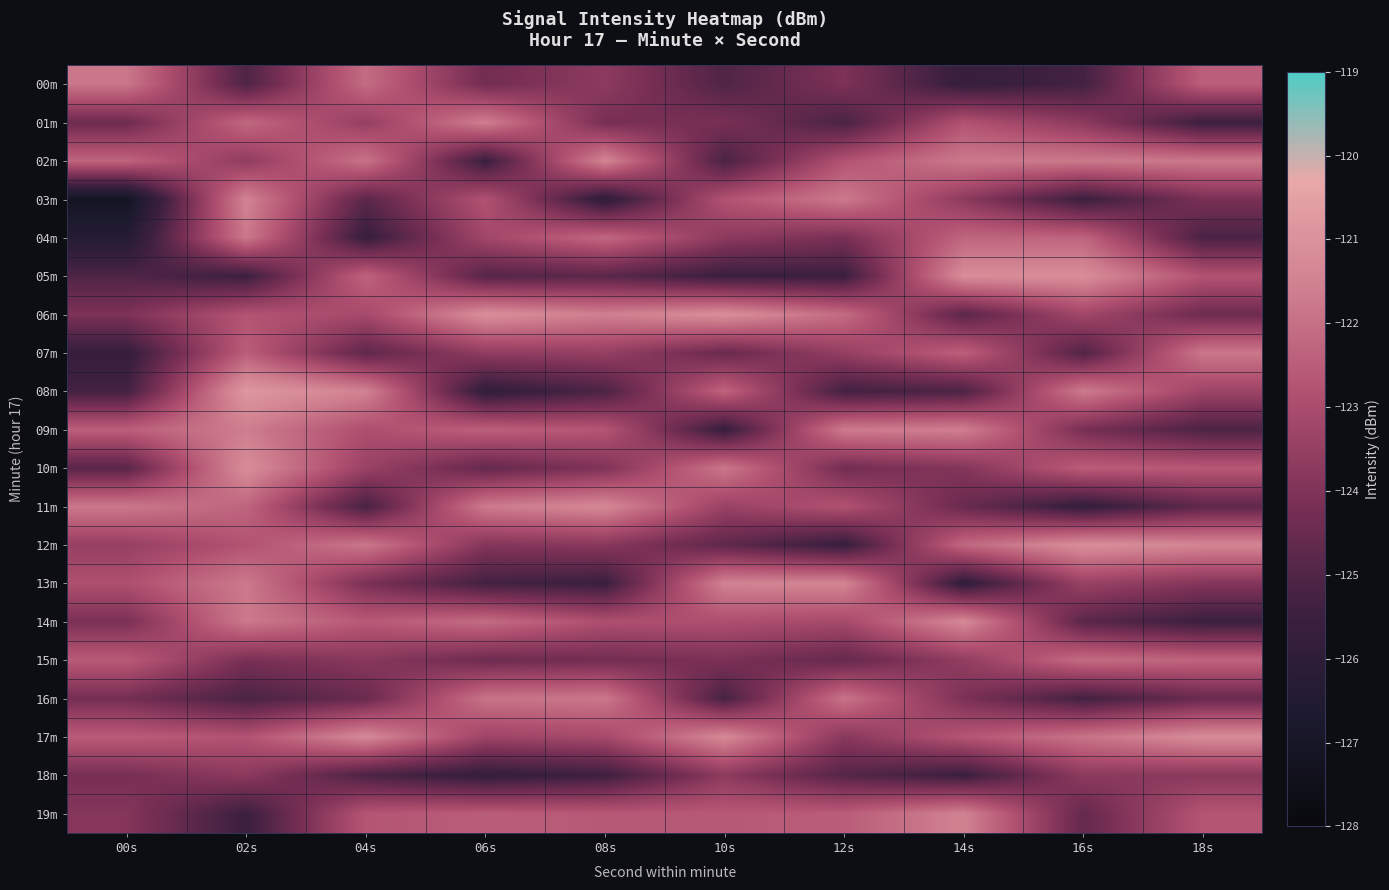

Reading left to right, transcribe all the data shown in this chart.

00m: 00s=-121.8	02s=-125.0	04s=-122.1	06s=-124.3	08s=-123.7	10s=-125.0	12s=-124.1	14s=-125.7	16s=-125.3	18s=-122.4
01m: 00s=-124.4	02s=-122.2	04s=-123.5	06s=-121.6	08s=-124.2	10s=-124.2	12s=-125.1	14s=-122.8	16s=-123.7	18s=-125.5
02m: 00s=-122.3	02s=-123.6	04s=-121.9	06s=-125.5	08s=-121.4	10s=-125.1	12s=-122.8	14s=-121.7	16s=-121.8	18s=-121.8
03m: 00s=-127.2	02s=-121.5	04s=-124.8	06s=-122.8	08s=-125.9	10s=-122.8	12s=-121.7	14s=-123.7	16s=-125.5	18s=-124.2
04m: 00s=-126.3	02s=-121.8	04s=-125.6	06s=-123.2	08s=-122.2	10s=-123.7	12s=-124.2	14s=-122.3	16s=-122.3	18s=-125.1
05m: 00s=-125.0	02s=-125.5	04s=-122.3	06s=-124.9	08s=-124.8	10s=-125.5	12s=-125.5	14s=-121.1	16s=-121.1	18s=-122.8
06m: 00s=-124.1	02s=-122.8	04s=-123.1	06s=-121.1	08s=-121.6	10s=-121.1	12s=-122.1	14s=-124.8	16s=-123.2	18s=-124.4
07m: 00s=-125.7	02s=-122.5	04s=-124.7	06s=-123.6	08s=-123.5	10s=-124.5	12s=-123.5	14s=-122.4	16s=-125.0	18s=-121.8
08m: 00s=-125.3	02s=-120.8	04s=-121.5	06s=-125.8	08s=-125.1	10s=-122.3	12s=-125.3	14s=-125.1	16s=-121.7	18s=-123.3
09m: 00s=-122.4	02s=-121.6	04s=-122.9	06s=-122.4	08s=-122.7	10s=-125.6	12s=-121.7	14s=-121.6	16s=-124.2	18s=-125.1
10m: 00s=-124.8	02s=-121.1	04s=-123.4	06s=-124.6	08s=-124.0	10s=-121.8	12s=-124.3	14s=-123.9	16s=-122.5	18s=-122.6
11m: 00s=-121.8	02s=-122.3	04s=-125.2	06s=-121.7	08s=-121.3	10s=-123.4	12s=-122.8	14s=-124.5	16s=-125.7	18s=-124.7
12m: 00s=-123.5	02s=-122.8	04s=-121.8	06s=-123.9	08s=-123.8	10s=-124.7	12s=-125.6	14s=-122.2	16s=-121.1	18s=-121.4
13m: 00s=-122.9	02s=-121.7	04s=-124.1	06s=-125.3	08s=-125.5	10s=-121.5	12s=-121.4	14s=-125.8	16s=-123.4	18s=-123.9
14m: 00s=-124.1	02s=-121.8	04s=-122.6	06s=-122.1	08s=-122.9	10s=-122.9	12s=-123.1	14s=-121.3	16s=-124.8	18s=-125.5
15m: 00s=-122.6	02s=-124.2	04s=-123.8	06s=-124.4	08s=-124.3	10s=-124.1	12s=-124.6	14s=-123.6	16s=-122.1	18s=-122.3
16m: 00s=-124.2	02s=-125.1	04s=-124.5	06s=-121.9	08s=-121.8	10s=-125.2	12s=-121.9	14s=-124.1	16s=-125.3	18s=-124.5
17m: 00s=-122.5	02s=-122.8	04s=-121.3	06s=-123.3	08s=-123.1	10s=-121.3	12s=-123.8	14s=-122.7	16s=-121.9	18s=-121.2
18m: 00s=-124.2	02s=-123.7	04s=-125.1	06s=-125.7	08s=-125.4	10s=-123.7	12s=-124.9	14s=-125.5	16s=-123.7	18s=-123.8
19m: 00s=-123.9	02s=-125.5	04s=-122.7	06s=-122.5	08s=-122.6	10s=-122.6	12s=-122.5	14s=-121.5	16s=-124.6	18s=-122.7